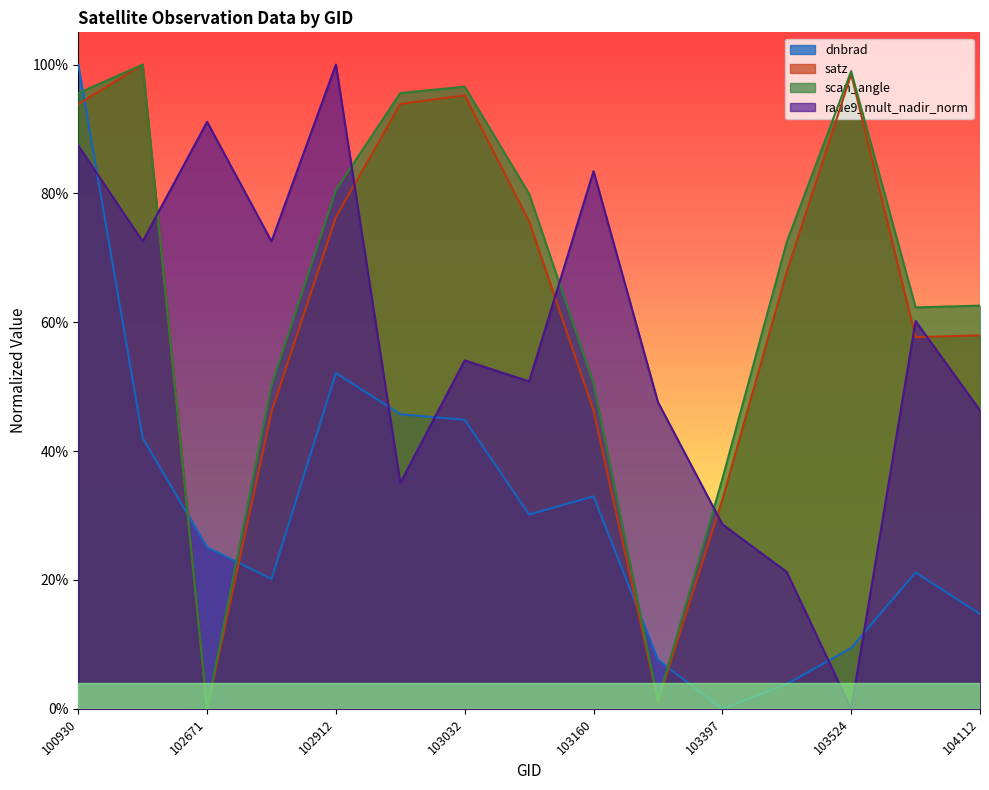

What is the average value of the dnbrad series?

0.3